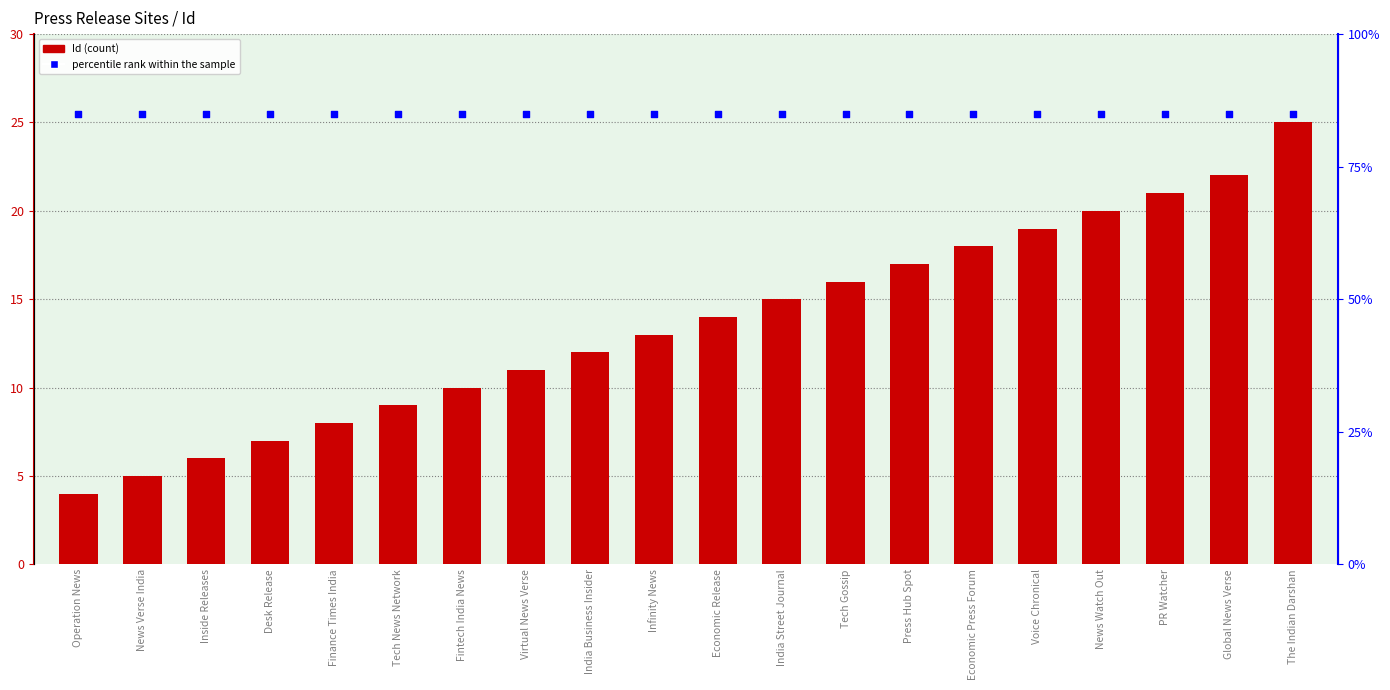

Which series has the widest spread of Y values?

Id